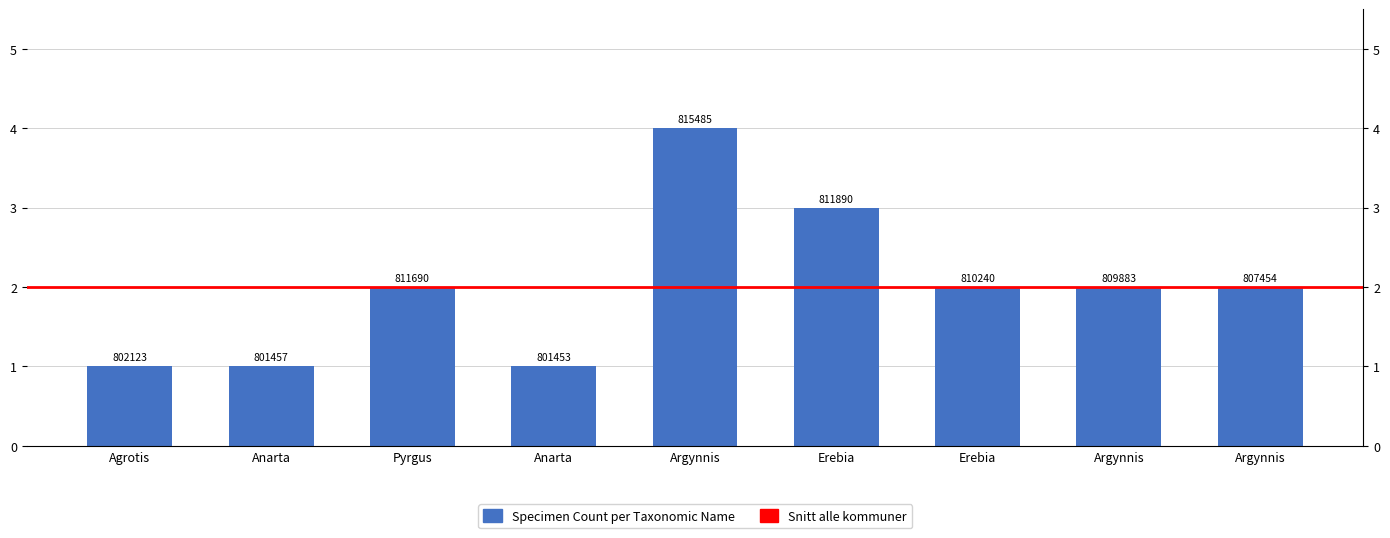

Which label corresponds to the smallest value in the chart?

Agrotis